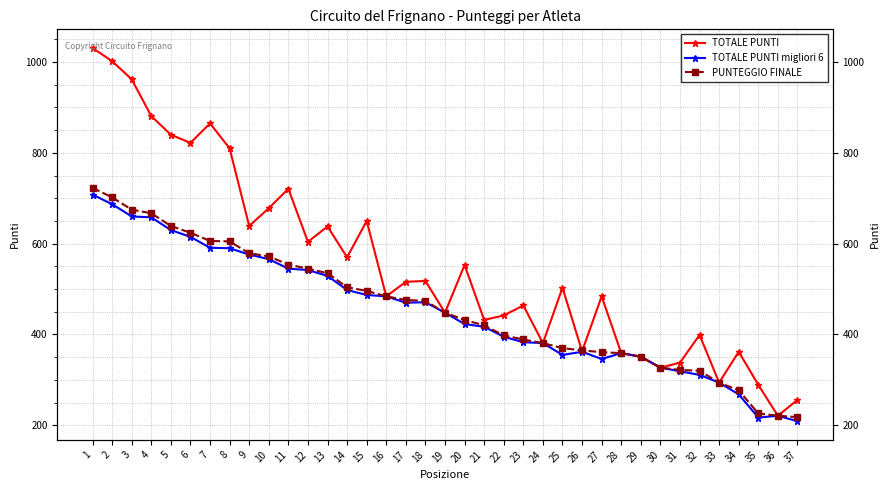

What is the difference between the highest and lowest values at 8?

220